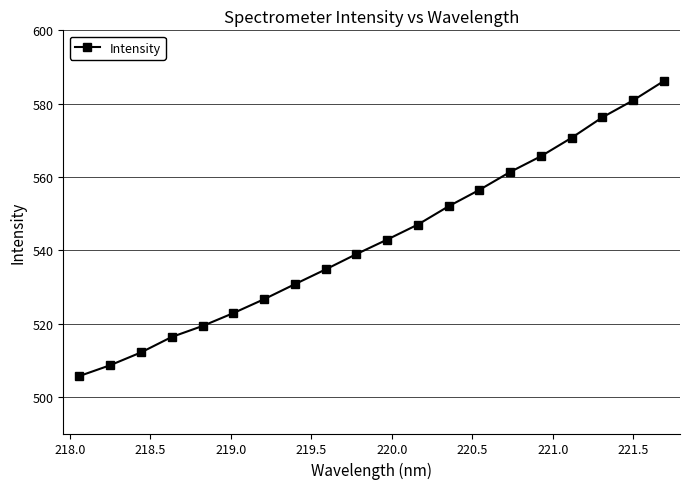

True or false: there are more than 0 points higher than both neighbors.

False